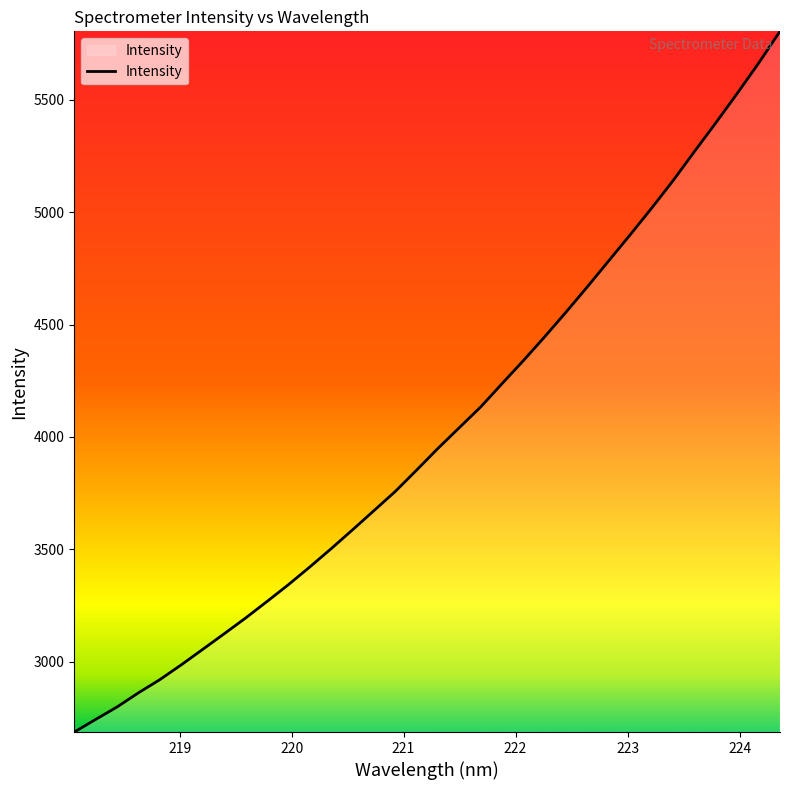

What is the minimum value shown in the chart?

2687.6